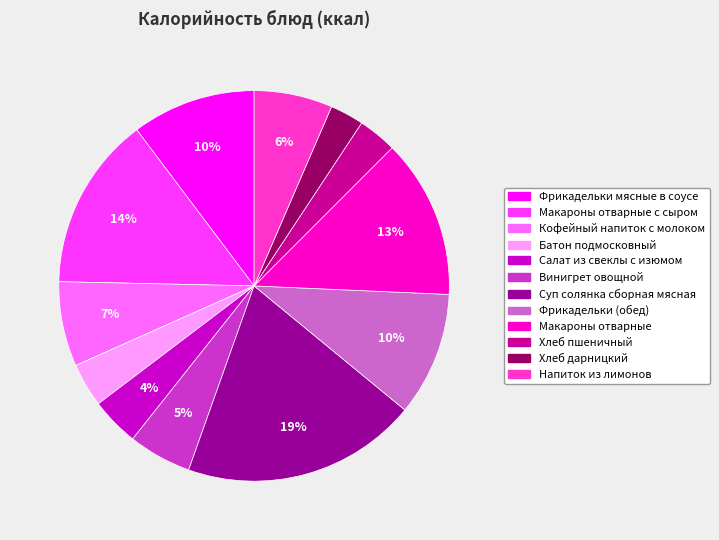

Is there any slice that represents more than half of the pie?

No